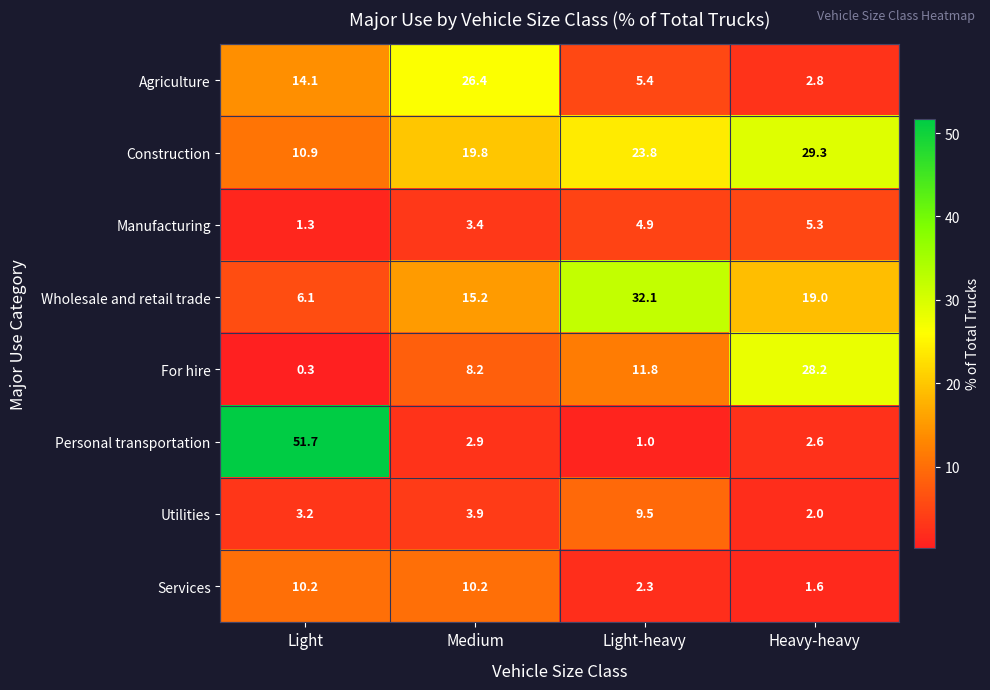

What is the total value across all series at Medium?

90.0